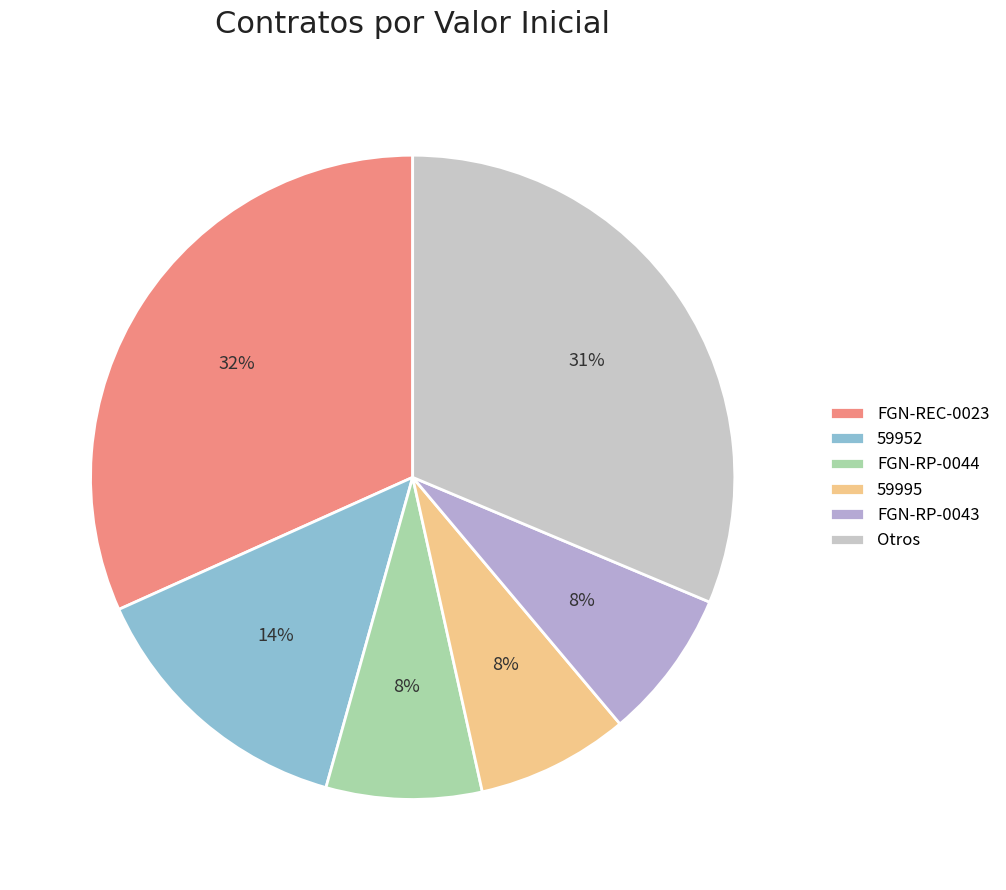

To the nearest percent, what percentage of the pie is 59952?

14%